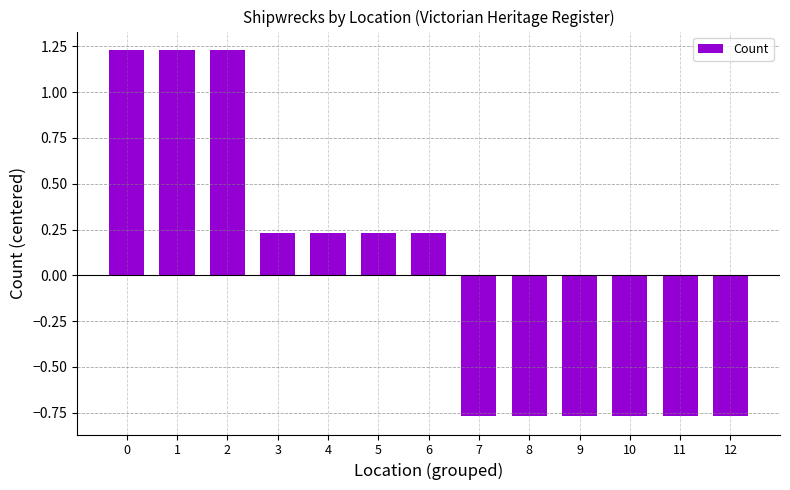

Count the values in the range 0 to 1.

4